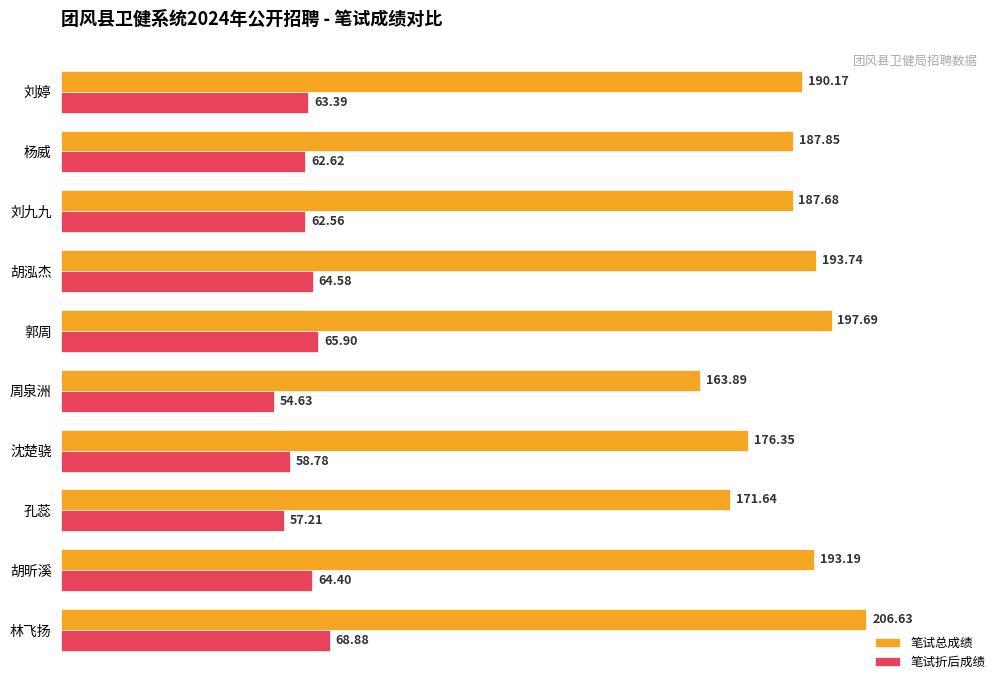

Which series has the largest range (max minus min)?

笔试总成绩